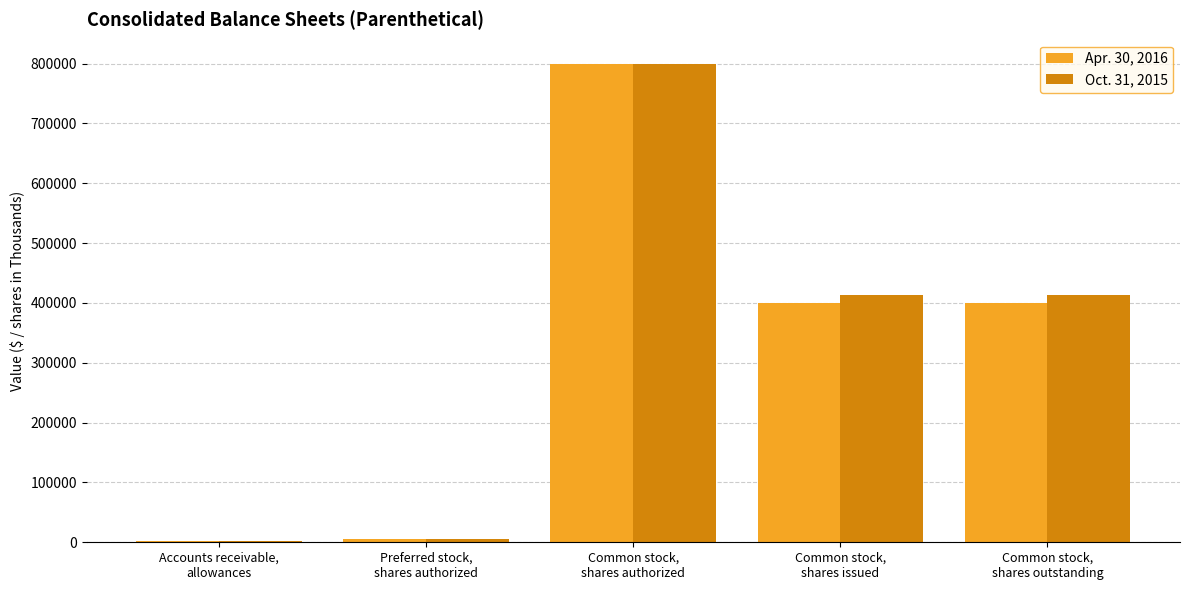

Are the bars grouped side by side (vs. stacked)?

Yes